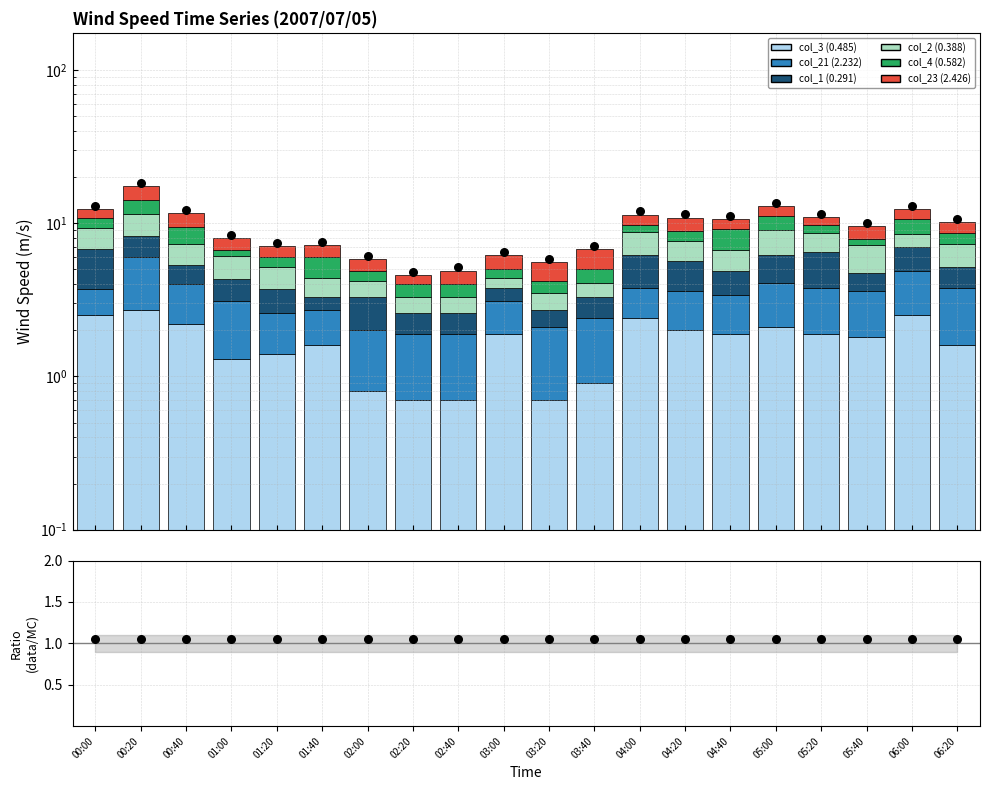

What are all the series names shown in the legend?

col_3 (0.485), col_21 (2.232), col_1 (0.291), col_2 (0.388), col_4 (0.582), col_23 (2.426)